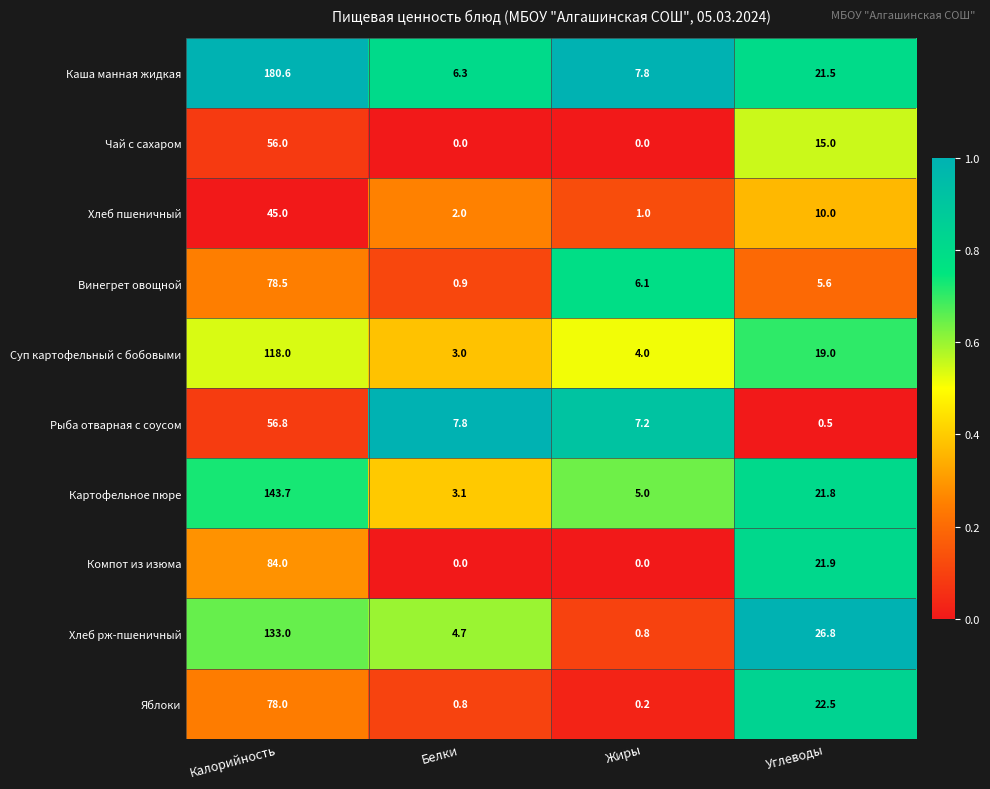

The Картофельное пюре series shows 36.7 at Углеводы. True or false?

False